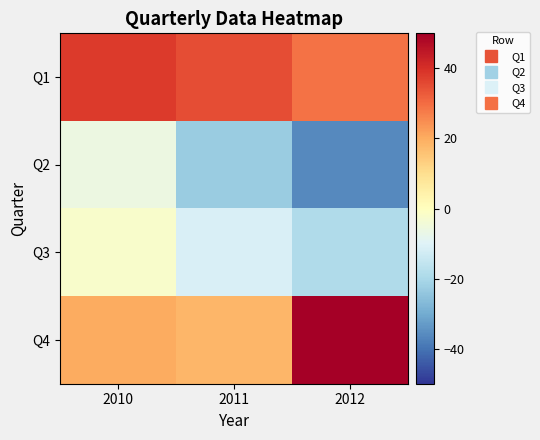

What is the difference between the highest and lowest values at 2012?

86